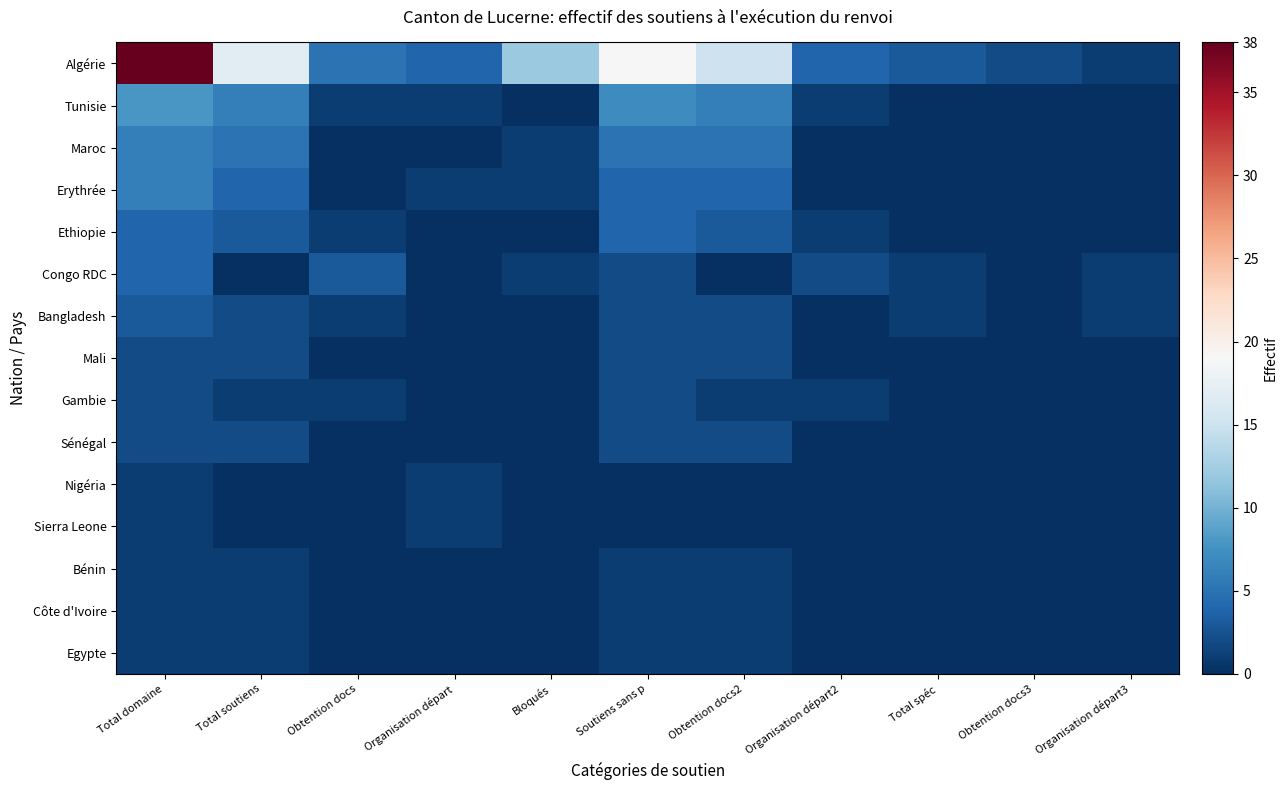

Reading left to right, extract all data points from this chart.

Algérie: Total domaine=38	Total soutiens=17	Obtention docs=5	Organisation départ=4	Bloqués=12	Soutiens sans p=19	Obtention docs2=15	Organisation départ2=4	Total spéc=3	Obtention docs3=2	Organisation départ3=1
Tunisie: Total domaine=8	Total soutiens=6	Obtention docs=1	Organisation départ=1	Bloqués=0	Soutiens sans p=7	Obtention docs2=6	Organisation départ2=1	Total spéc=0	Obtention docs3=0	Organisation départ3=0
Maroc: Total domaine=6	Total soutiens=5	Obtention docs=0	Organisation départ=0	Bloqués=1	Soutiens sans p=5	Obtention docs2=5	Organisation départ2=0	Total spéc=0	Obtention docs3=0	Organisation départ3=0
Erythrée: Total domaine=6	Total soutiens=4	Obtention docs=0	Organisation départ=1	Bloqués=1	Soutiens sans p=4	Obtention docs2=4	Organisation départ2=0	Total spéc=0	Obtention docs3=0	Organisation départ3=0
Ethiopie: Total domaine=4	Total soutiens=3	Obtention docs=1	Organisation départ=0	Bloqués=0	Soutiens sans p=4	Obtention docs2=3	Organisation départ2=1	Total spéc=0	Obtention docs3=0	Organisation départ3=0
Congo RDC: Total domaine=4	Total soutiens=0	Obtention docs=3	Organisation départ=0	Bloqués=1	Soutiens sans p=2	Obtention docs2=0	Organisation départ2=2	Total spéc=1	Obtention docs3=0	Organisation départ3=1
Bangladesh: Total domaine=3	Total soutiens=2	Obtention docs=1	Organisation départ=0	Bloqués=0	Soutiens sans p=2	Obtention docs2=2	Organisation départ2=0	Total spéc=1	Obtention docs3=0	Organisation départ3=1
Mali: Total domaine=2	Total soutiens=2	Obtention docs=0	Organisation départ=0	Bloqués=0	Soutiens sans p=2	Obtention docs2=2	Organisation départ2=0	Total spéc=0	Obtention docs3=0	Organisation départ3=0
Gambie: Total domaine=2	Total soutiens=1	Obtention docs=1	Organisation départ=0	Bloqués=0	Soutiens sans p=2	Obtention docs2=1	Organisation départ2=1	Total spéc=0	Obtention docs3=0	Organisation départ3=0
Sénégal: Total domaine=2	Total soutiens=2	Obtention docs=0	Organisation départ=0	Bloqués=0	Soutiens sans p=2	Obtention docs2=2	Organisation départ2=0	Total spéc=0	Obtention docs3=0	Organisation départ3=0
Nigéria: Total domaine=1	Total soutiens=0	Obtention docs=0	Organisation départ=1	Bloqués=0	Soutiens sans p=0	Obtention docs2=0	Organisation départ2=0	Total spéc=0	Obtention docs3=0	Organisation départ3=0
Sierra Leone: Total domaine=1	Total soutiens=0	Obtention docs=0	Organisation départ=1	Bloqués=0	Soutiens sans p=0	Obtention docs2=0	Organisation départ2=0	Total spéc=0	Obtention docs3=0	Organisation départ3=0
Bénin: Total domaine=1	Total soutiens=1	Obtention docs=0	Organisation départ=0	Bloqués=0	Soutiens sans p=1	Obtention docs2=1	Organisation départ2=0	Total spéc=0	Obtention docs3=0	Organisation départ3=0
Côte d'Ivoire: Total domaine=1	Total soutiens=1	Obtention docs=0	Organisation départ=0	Bloqués=0	Soutiens sans p=1	Obtention docs2=1	Organisation départ2=0	Total spéc=0	Obtention docs3=0	Organisation départ3=0
Egypte: Total domaine=1	Total soutiens=1	Obtention docs=0	Organisation départ=0	Bloqués=0	Soutiens sans p=1	Obtention docs2=1	Organisation départ2=0	Total spéc=0	Obtention docs3=0	Organisation départ3=0